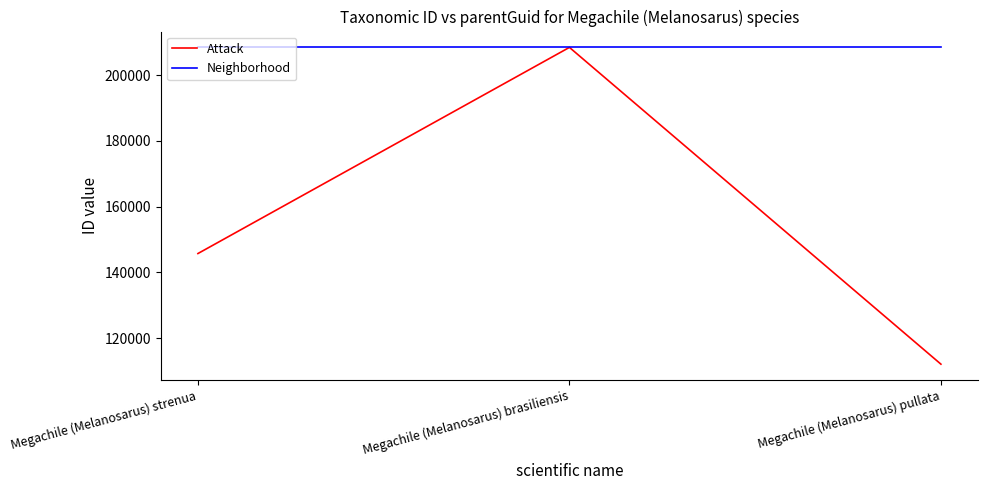

Reading left to right, transcribe all the data shown in this chart.

Attack: Megachile (Melanosarus) strenua=145766	Megachile (Melanosarus) brasiliensis=208468	Megachile (Melanosarus) pullata=112117
Neighborhood: Megachile (Melanosarus) strenua=208453	Megachile (Melanosarus) brasiliensis=208453	Megachile (Melanosarus) pullata=208453